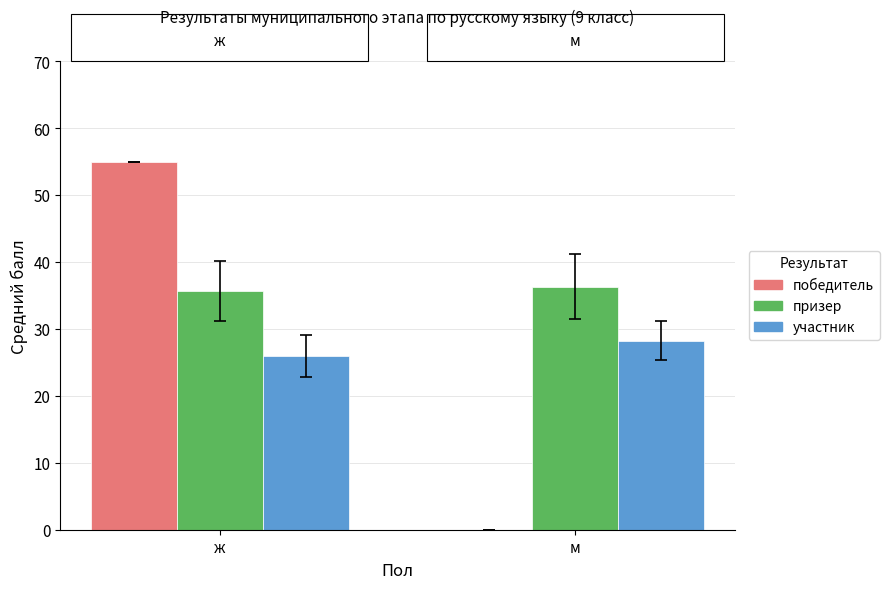

At which label is победитель closest to 27?

м